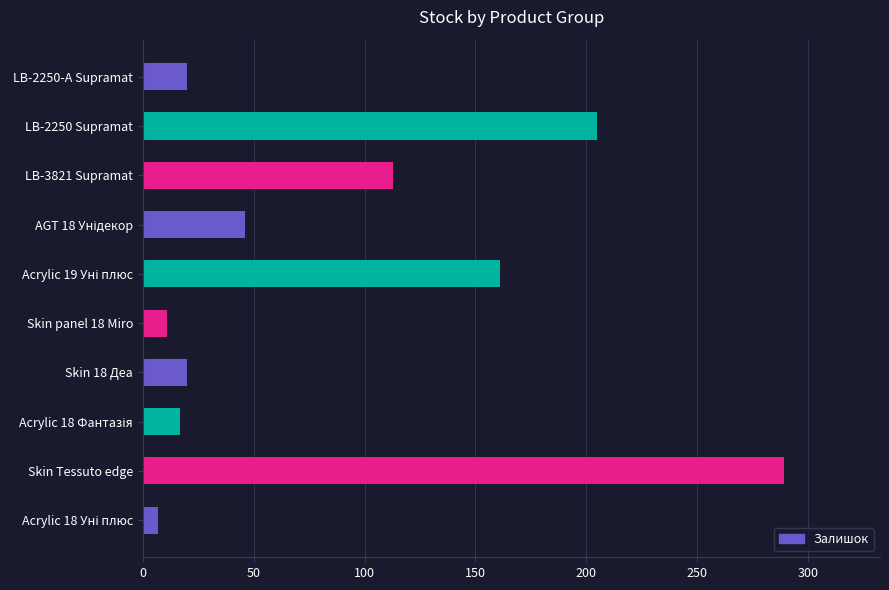

What is the change in value from Skin Tessuto edge to Skin panel 18 Miro?

-278